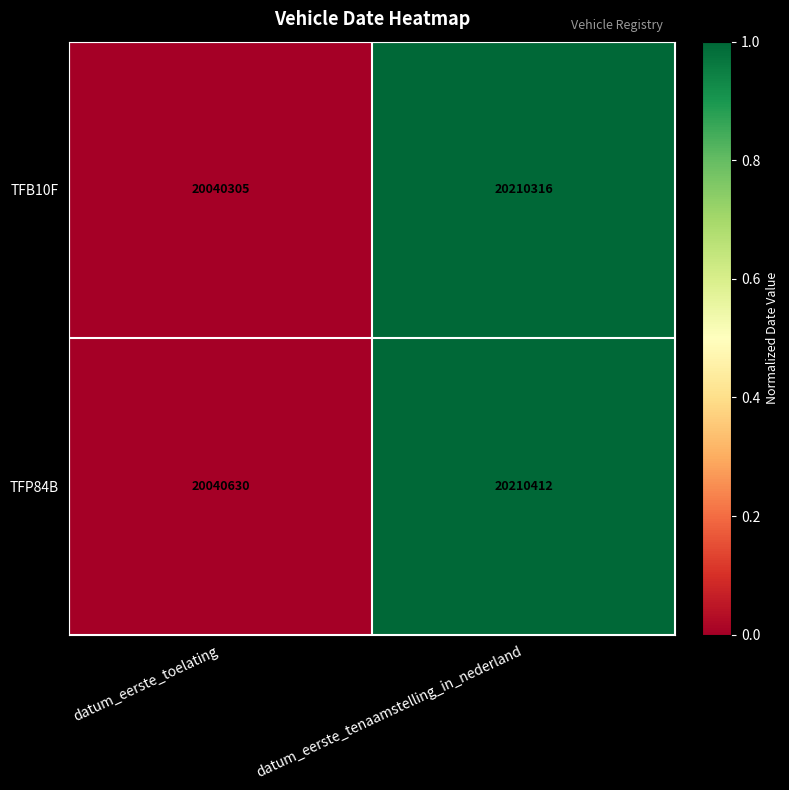

Rank the series at datum_eerste_tenaamstelling_in_nederland from lowest to highest value.

TFB10F, TFP84B